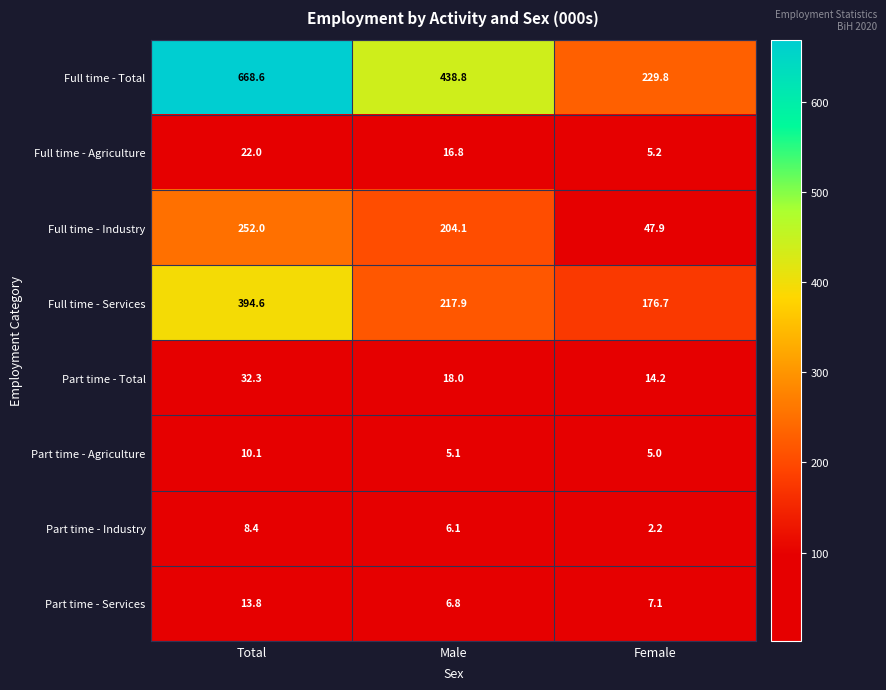

How many series are shown in this chart?

8